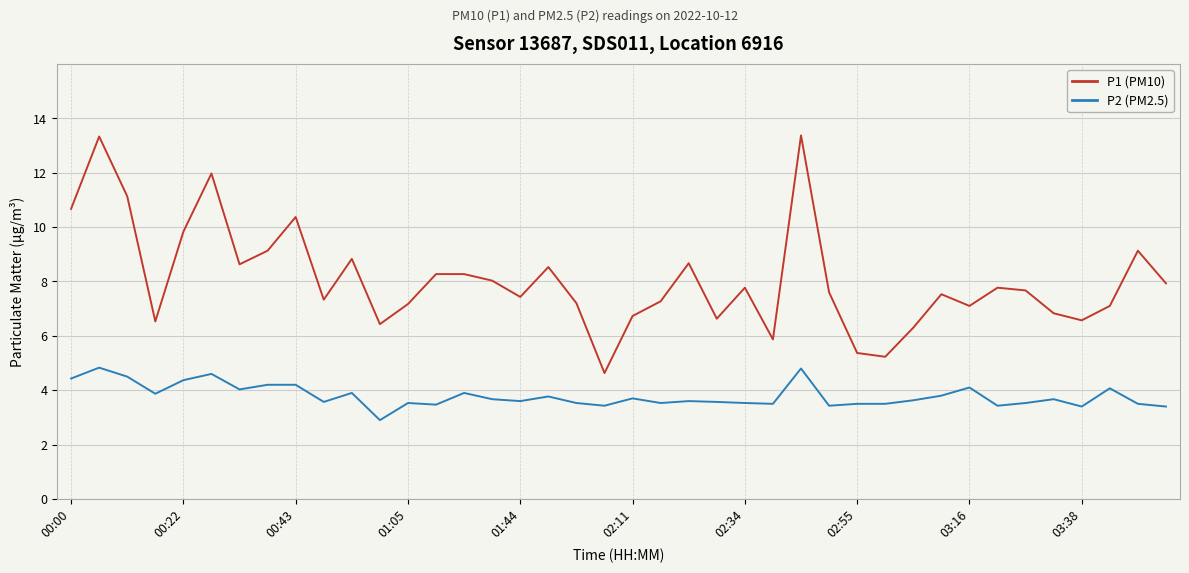

How many lines are shown in the chart?

2